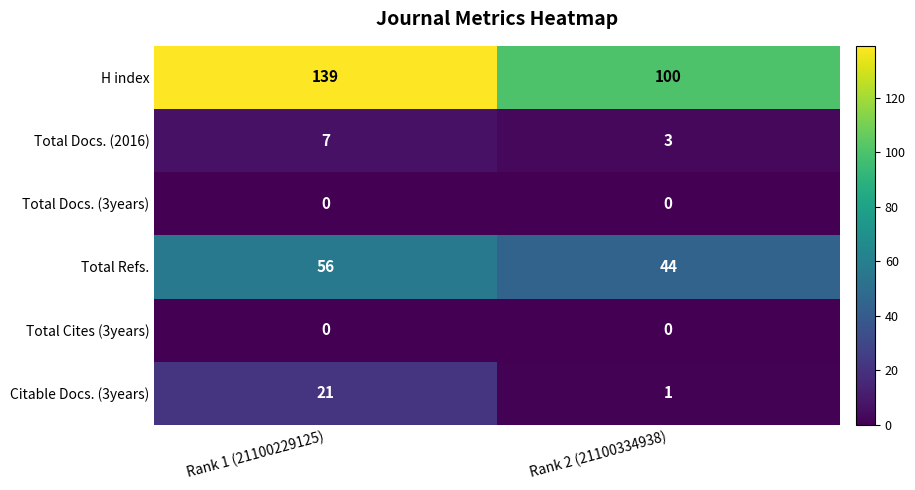

Is the value of Total Cites (3years) at Rank 2 (21100334938) greater than the value of Total Docs. (2016) at Rank 2 (21100334938)?

No